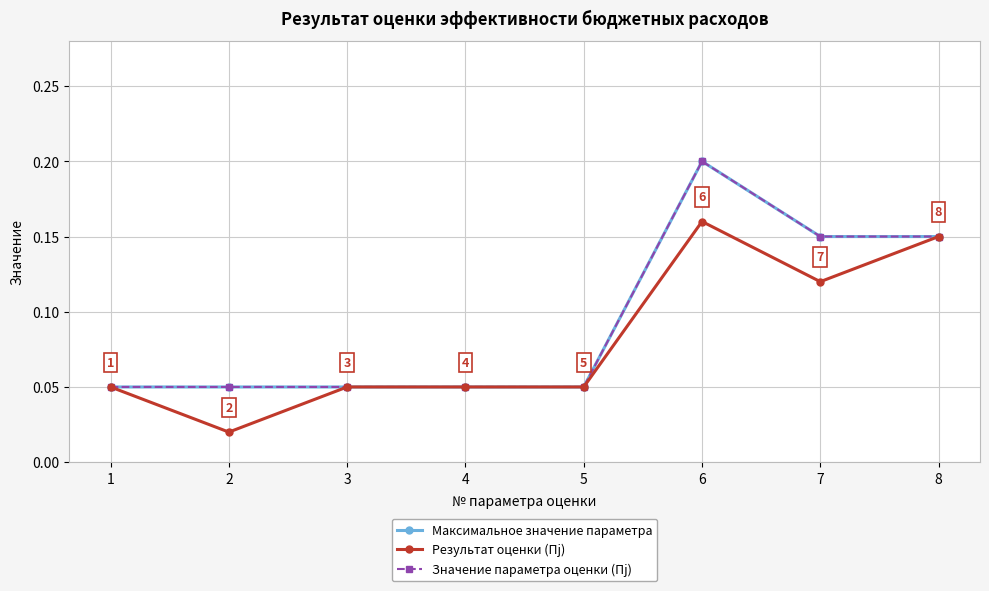

Is this an area chart (filled region under the line)?

No